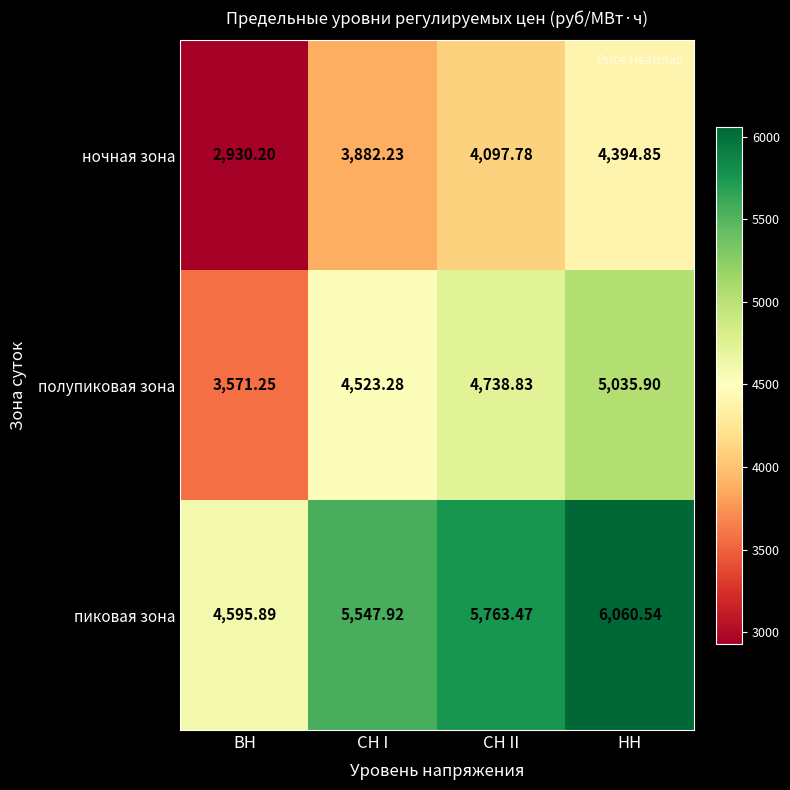

Rank the series by their average value, from highest to lowest.

пиковая зона, полупиковая зона, ночная зона